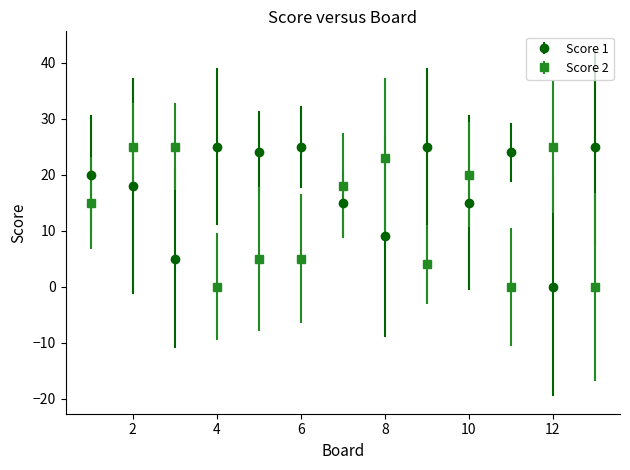

What are all the series names shown in the legend?

Score 1, Score 2